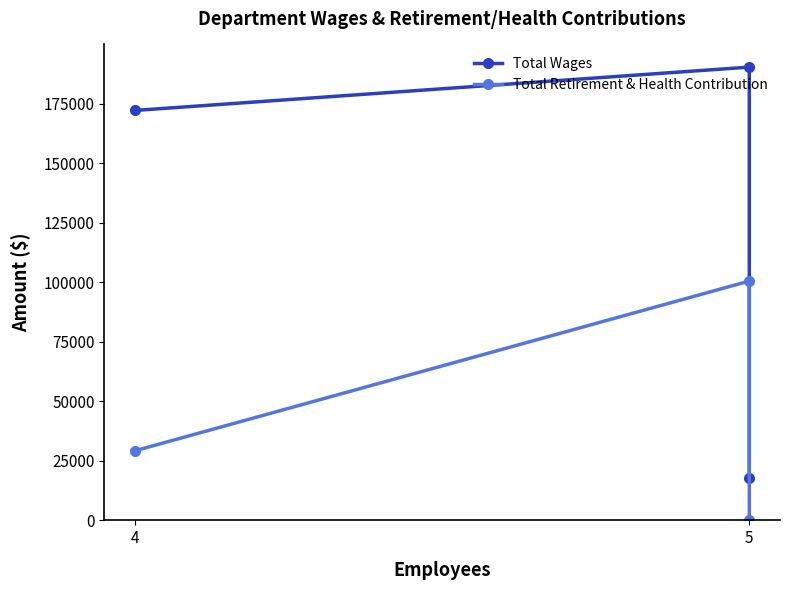

Which series has the largest total across all categories?

Total Wages